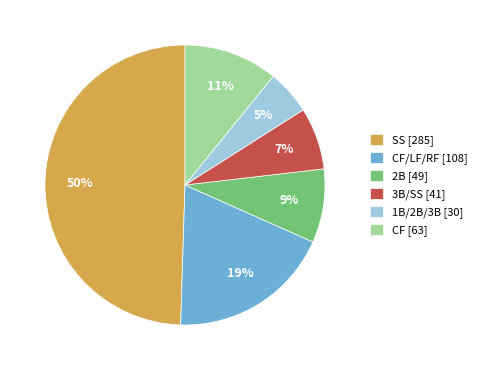

To the nearest percent, what is the average slice percentage?

17%